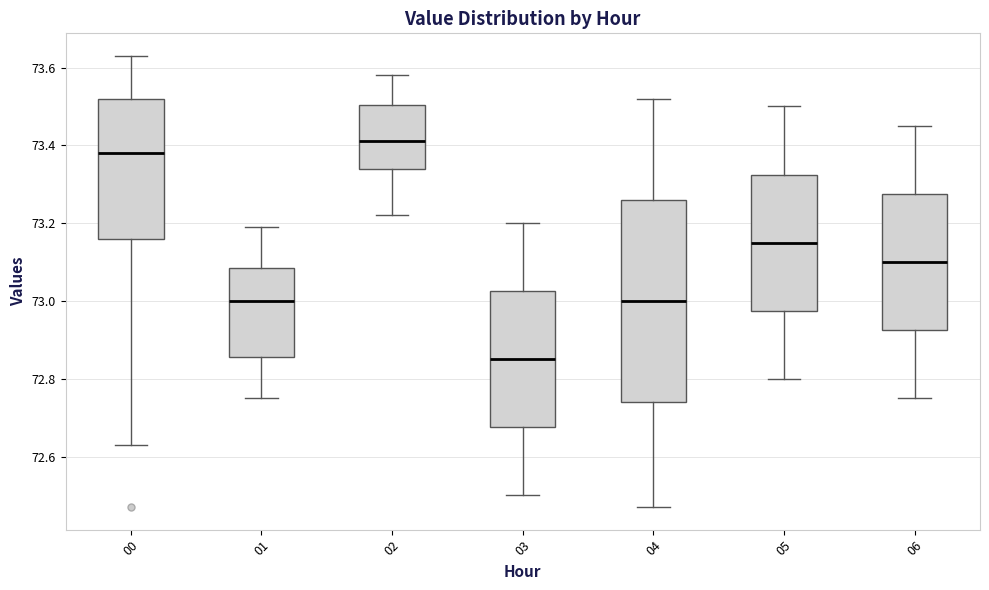

Reading left to right, read every box against the y-axis: the position of its median line, the range the box covers, and the ends of its whiskers. The values are not printed on the chart, so give them approximately, as read against the axis.

00: median 73.38, box 73.16 to 73.52, whiskers 72.64 to 73.64
01: median 73.00, box 72.86 to 73.08, whiskers 72.76 to 73.20
02: median 73.42, box 73.34 to 73.50, whiskers 73.22 to 73.58
03: median 72.86, box 72.68 to 73.02, whiskers 72.50 to 73.20
04: median 73.00, box 72.74 to 73.26, whiskers 72.48 to 73.52
05: median 73.16, box 72.98 to 73.32, whiskers 72.80 to 73.50
06: median 73.10, box 72.92 to 73.28, whiskers 72.76 to 73.46